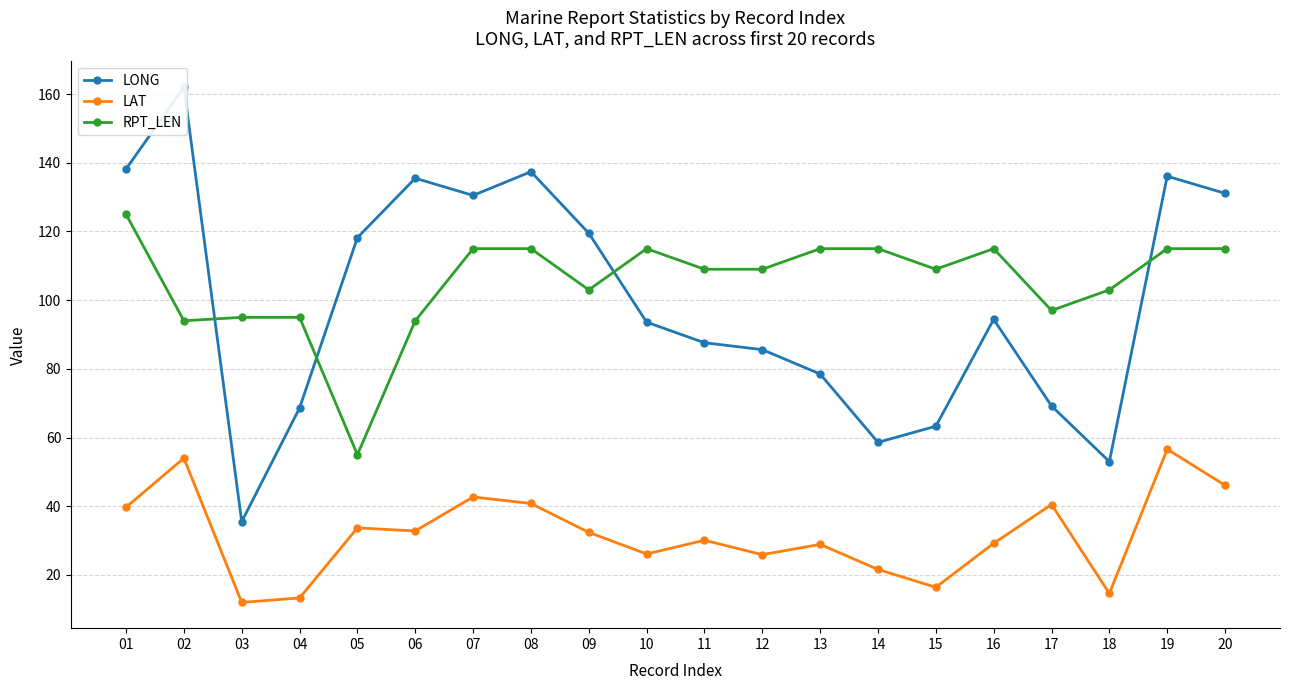

What is the difference between the highest and lowest values at 13?

86.1